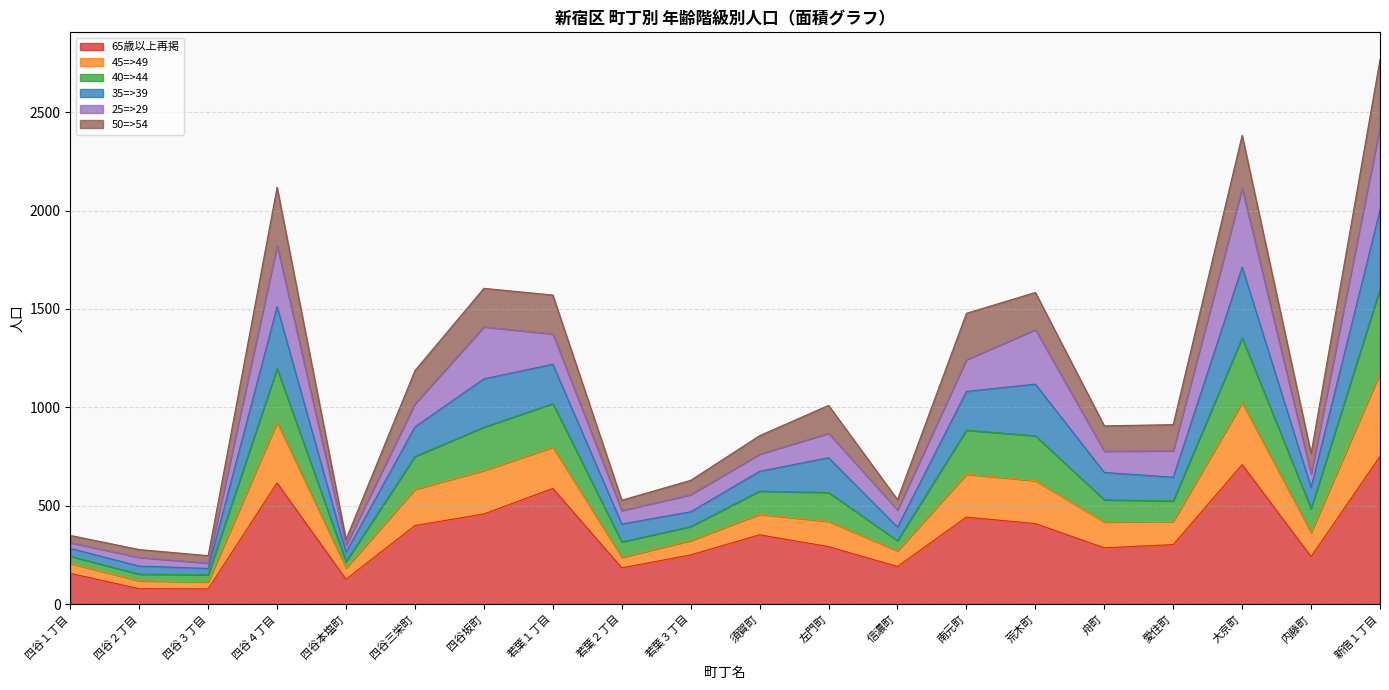

What is the total value across all series at 愛住町?

912